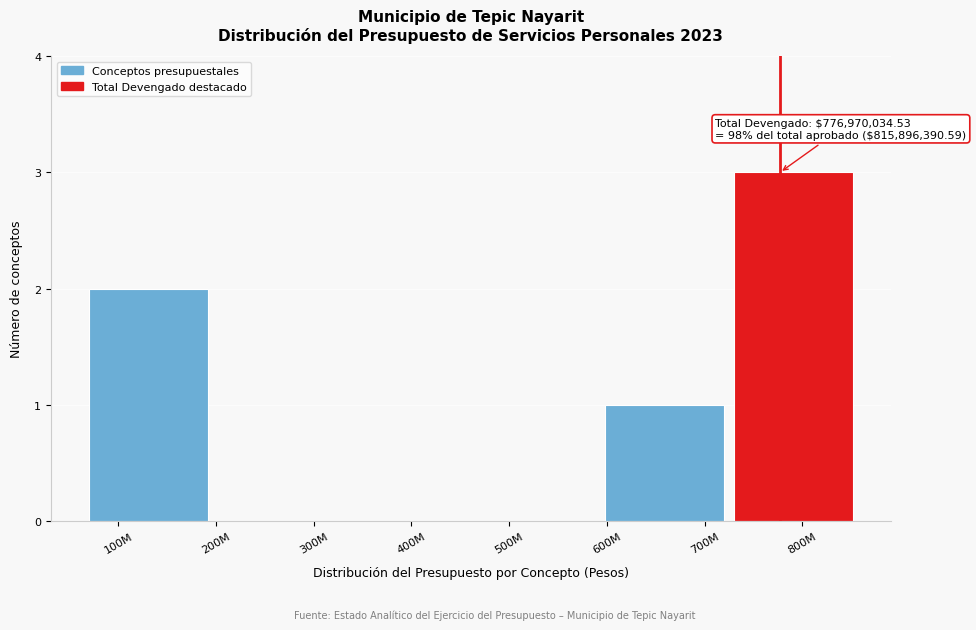

Reading left to right, what are all the values shown in this chart?

100M=2	300M=0	400M=0	500M=0	700M=1	800M=3